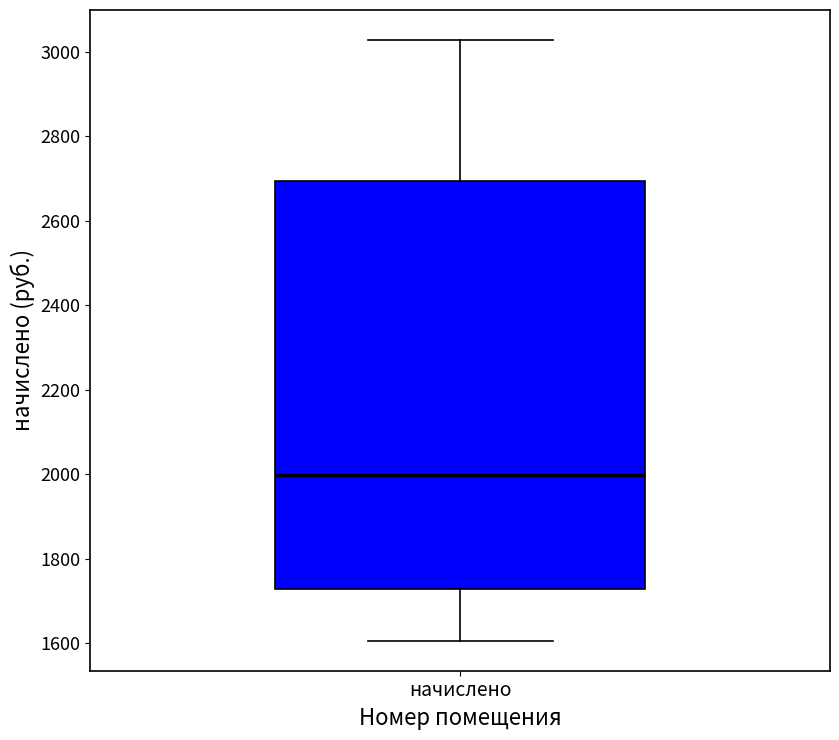

Transcribe this box plot: give where the median line is, the range the box spans, and where the two whiskers end, as read against the y-axis. The values are not printed on the chart, so give them approximately, as read against the axis.

median 2000, box 1720 to 2700, whiskers 1600 to 3020